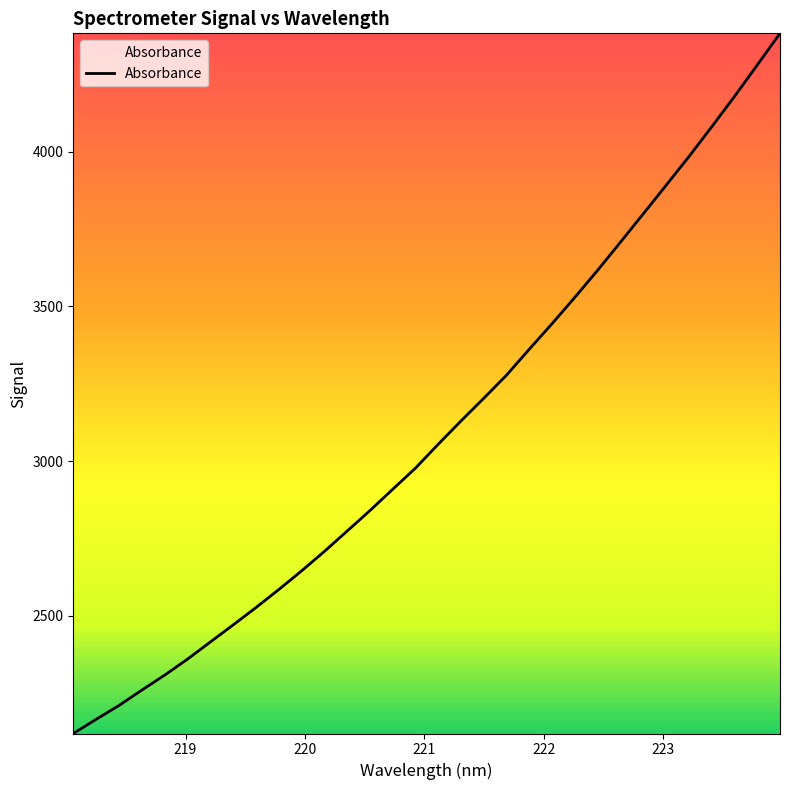

What is the difference between the maximum and minimum values?

2264.9